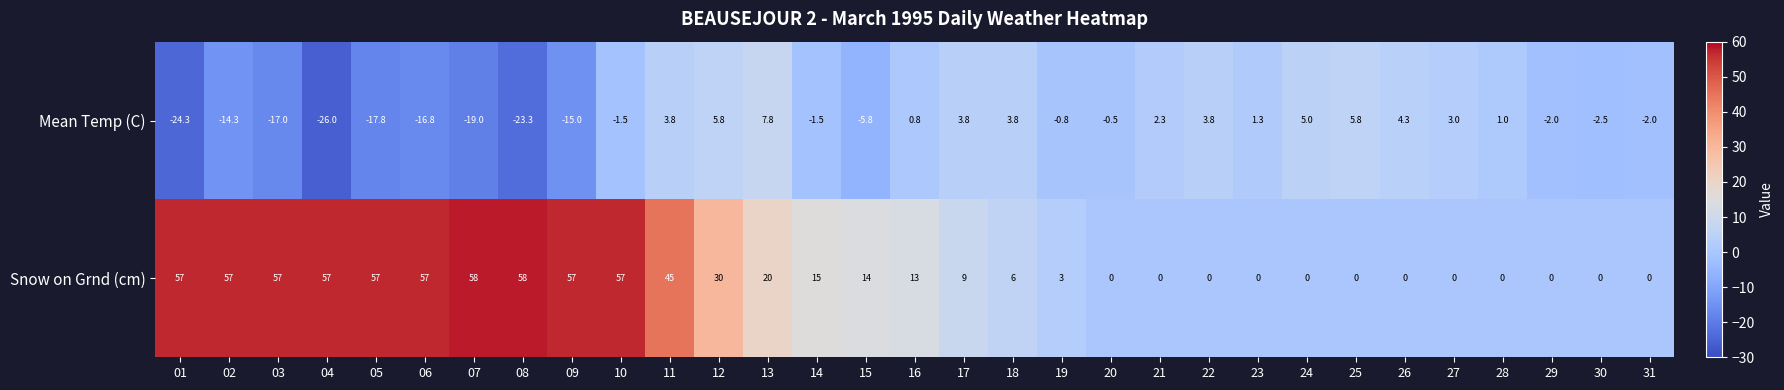

Which series has the widest spread of values?

Snow on Grnd (cm)